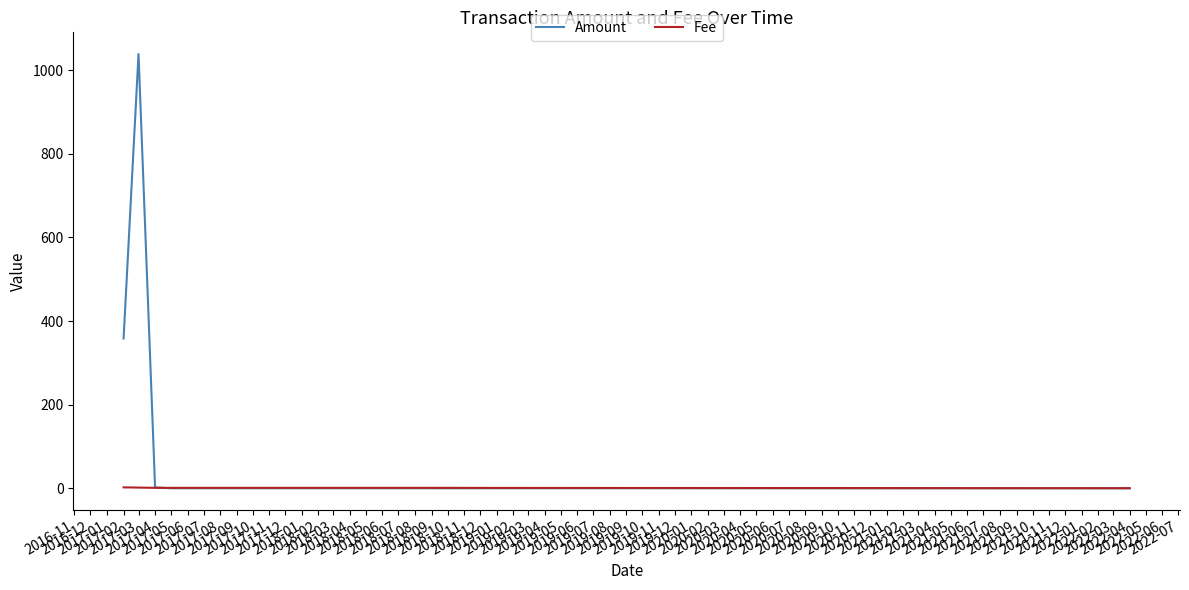

List the series in order of their peak value, lowest first.

Fee, Amount